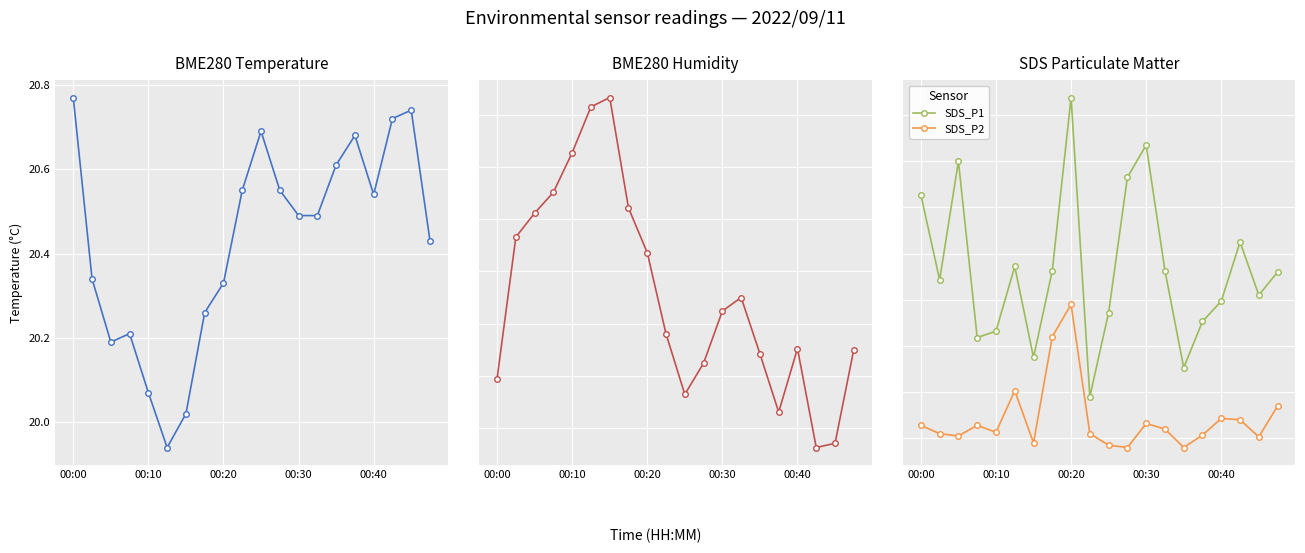

Reading left to right, list all the values displayed in this chart.

BME280_temperature: 20.8	20.3	20.2	20.2	20.1	19.9	20.0	20.3	20.3	20.6	20.7	20.6	20.5	20.5	20.6	20.7	20.5	20.7	20.7	20.4
BME280_humidity: 60.0	61.3	61.6	61.8	62.1	62.6	62.7	61.6	61.2	60.4	59.8	60.1	60.6	60.8	60.2	59.6	60.3	59.3	59.4	60.2
SDS_P1: 9.3	7.4	10.0	6.2	6.3	7.7	5.8	7.6	11.4	4.9	6.7	9.7	10.3	7.6	5.5	6.5	7.0	8.2	7.1	7.6
SDS_P2: 4.3	4.1	4.0	4.3	4.1	5.0	3.9	6.2	6.9	4.1	3.9	3.8	4.3	4.2	3.8	4.1	4.4	4.4	4.0	4.7